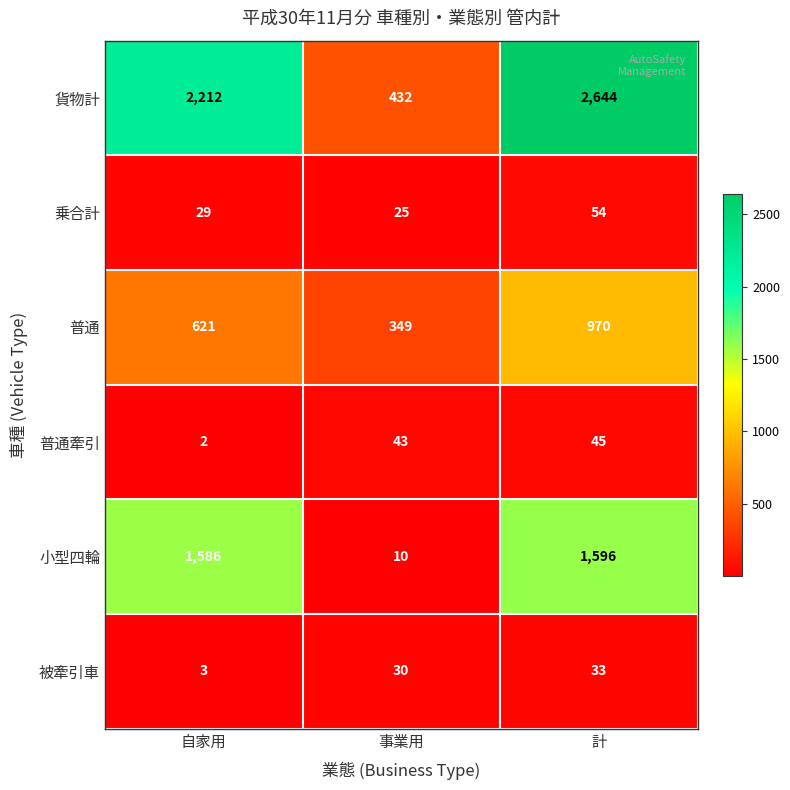

Reading left to right, extract all data points from this chart.

貨物計: 自家用=2212	事業用=432	計=2644
乗合計: 自家用=29	事業用=25	計=54
普通: 自家用=621	事業用=349	計=970
普通牽引: 自家用=2	事業用=43	計=45
小型四輪: 自家用=1586	事業用=10	計=1596
被牽引車: 自家用=3	事業用=30	計=33